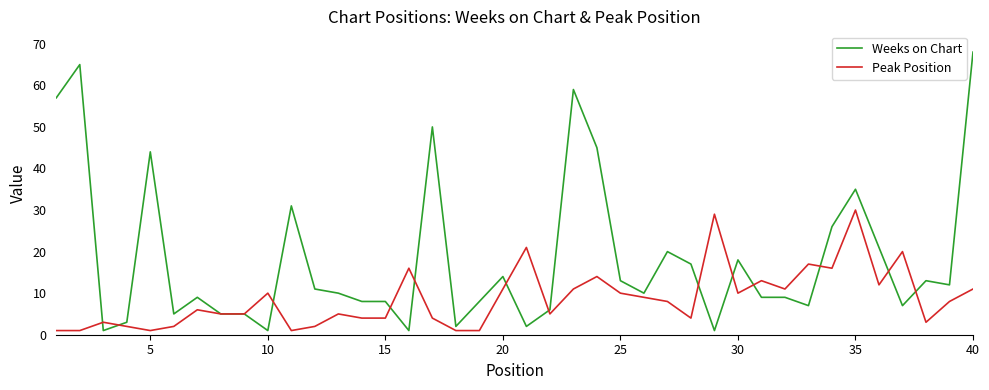

What are all the series names shown in the legend?

Weeks on Chart, Peak Position